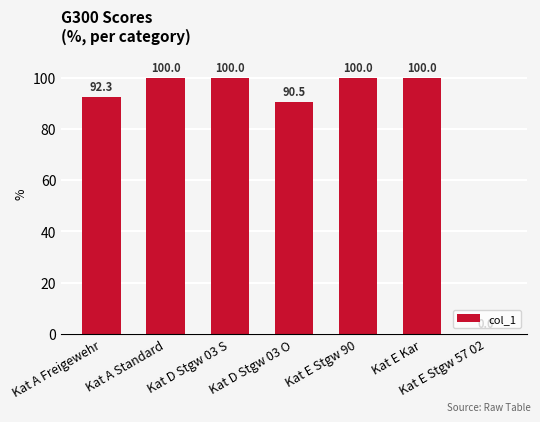

The value at Kat E Kar is 100.0. True or false?

True